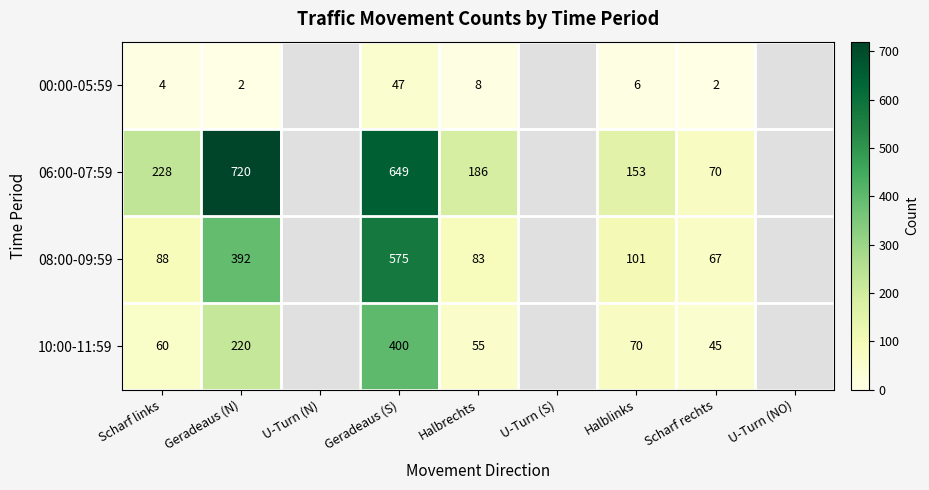

Is it true that 06:00-07:59 equals 94 at Scharf rechts?

False